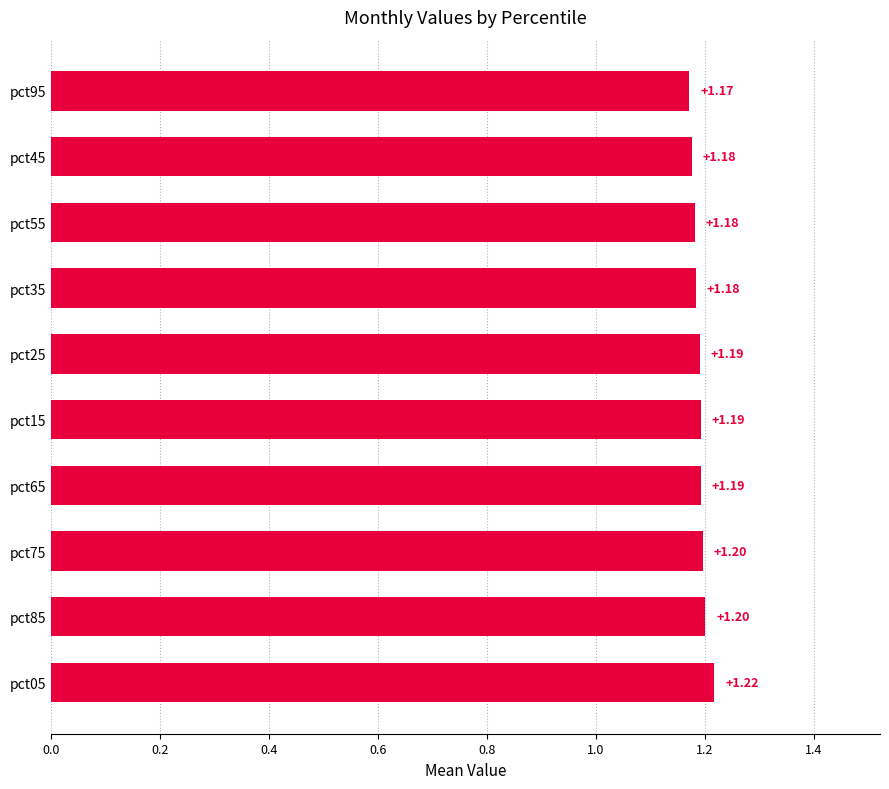

Does the chart contain stacked bars?

No